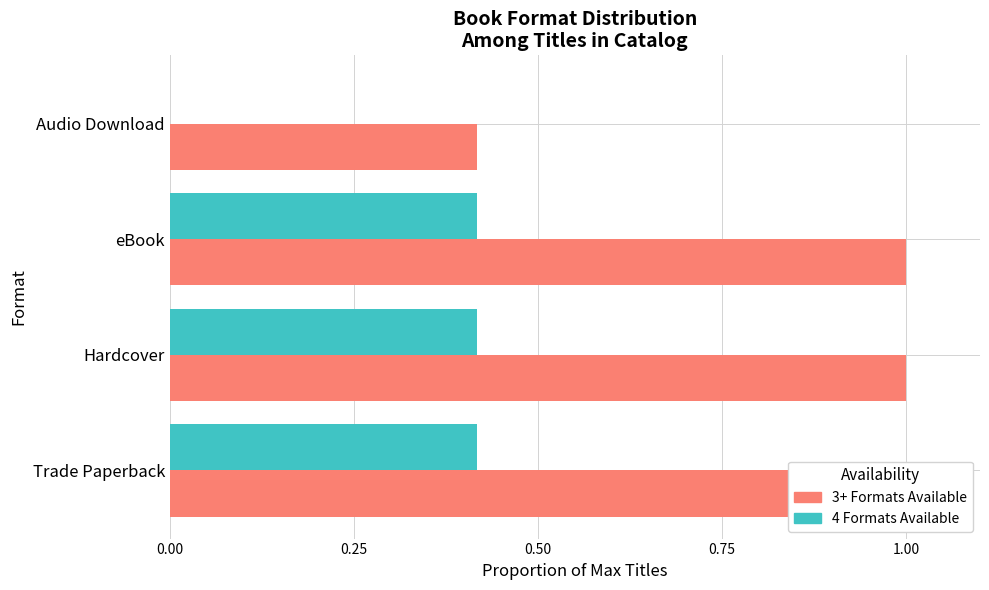

What is the difference between the maximum and minimum values in the 4 Formats Available series?

0.4